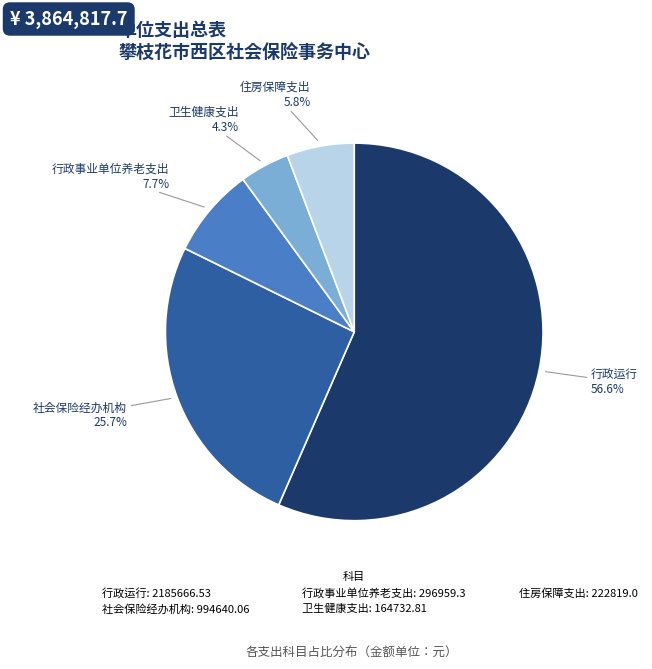

Count the number of slices in the pie.

5